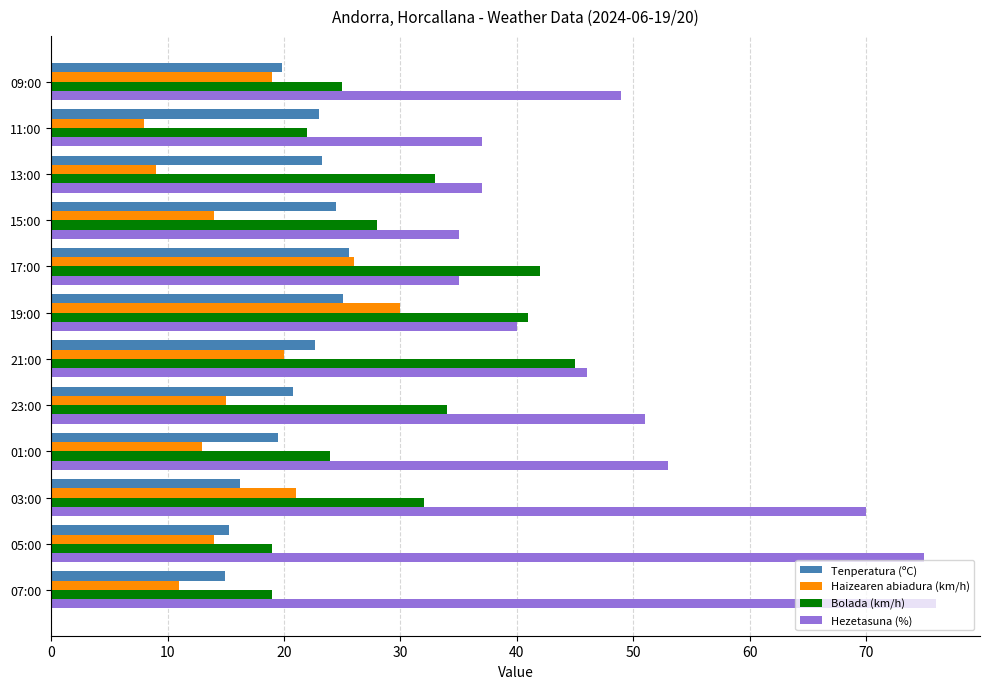

What is the sum of all Tenperatura (ºC) values?

250.7